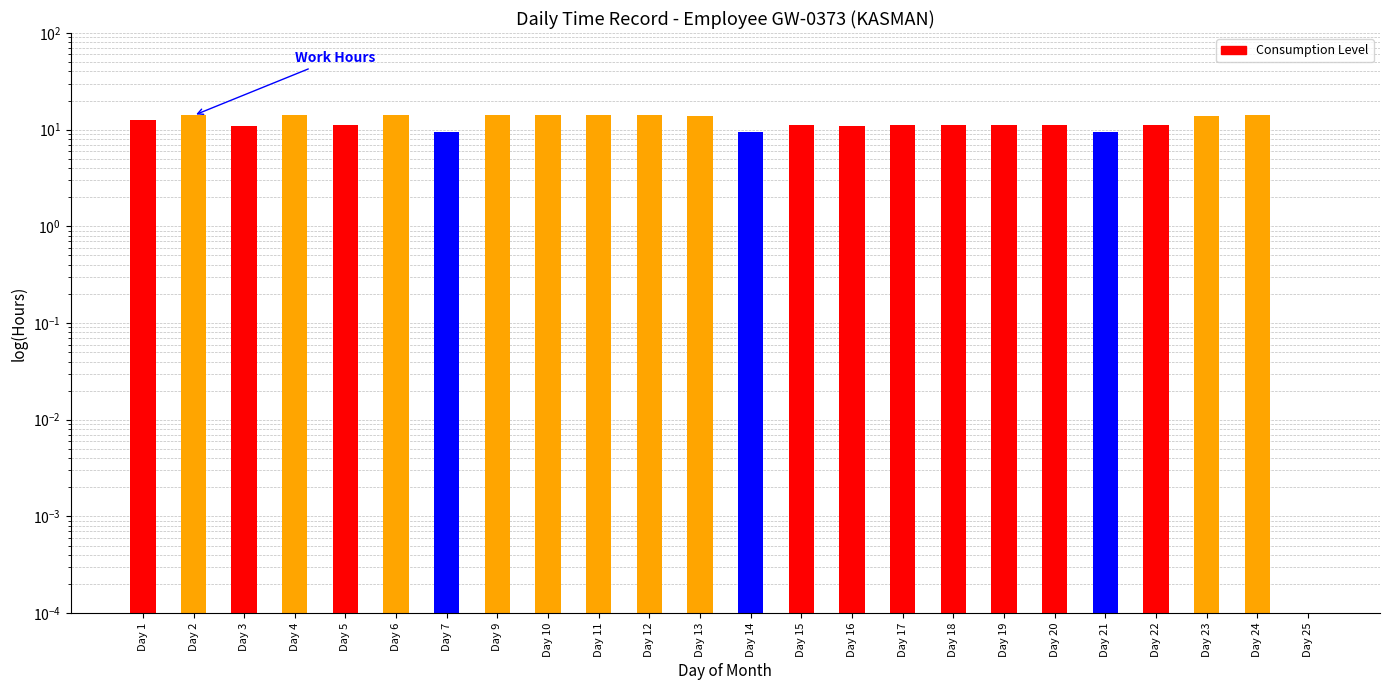

Rank the categories by value from lowest to highest.

Day 25, Day 7, Day 21, Day 14, Day 16, Day 3, Day 19, Day 17, Day 18, Day 22, Day 20, Day 5, Day 15, Day 1, Day 23, Day 13, Day 2, Day 24, Day 6, Day 12, Day 9, Day 11, Day 4, Day 10